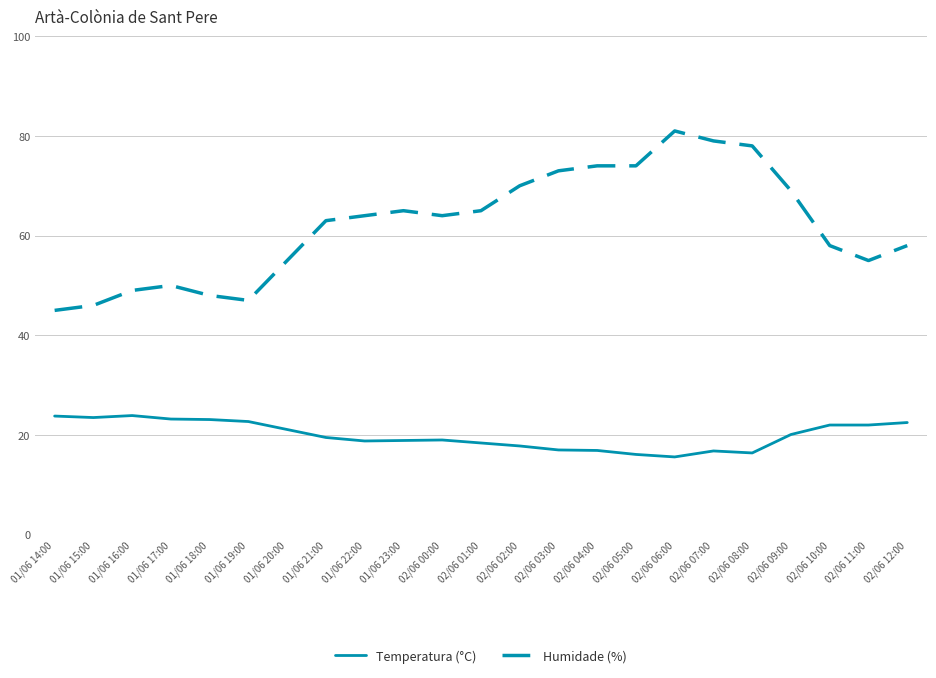

Rank the series by their maximum value, from highest to lowest.

Humidade (%), Temperatura (°C)